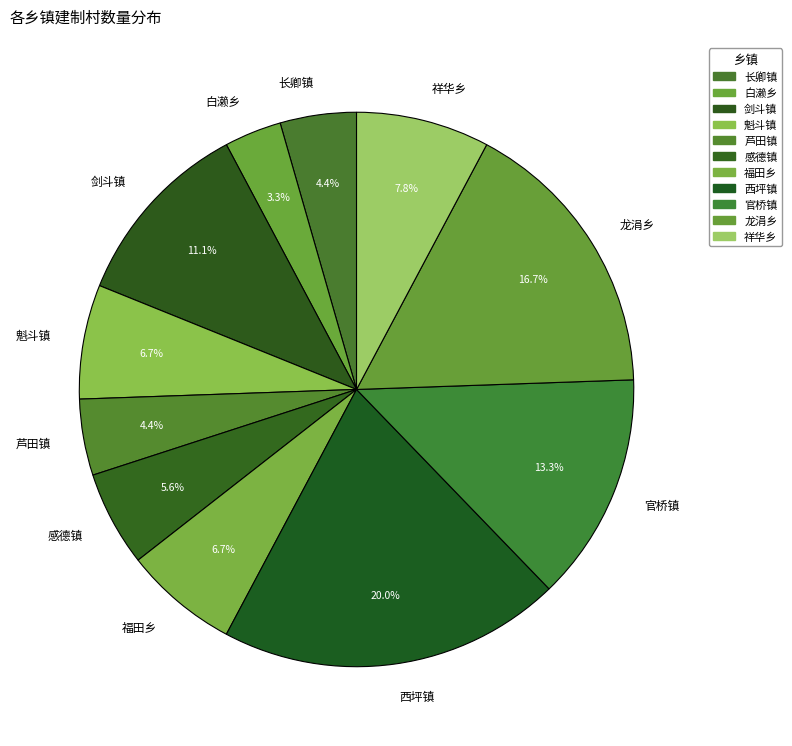

To the nearest percent, what percentage of the pie is 龙涓乡?

17%